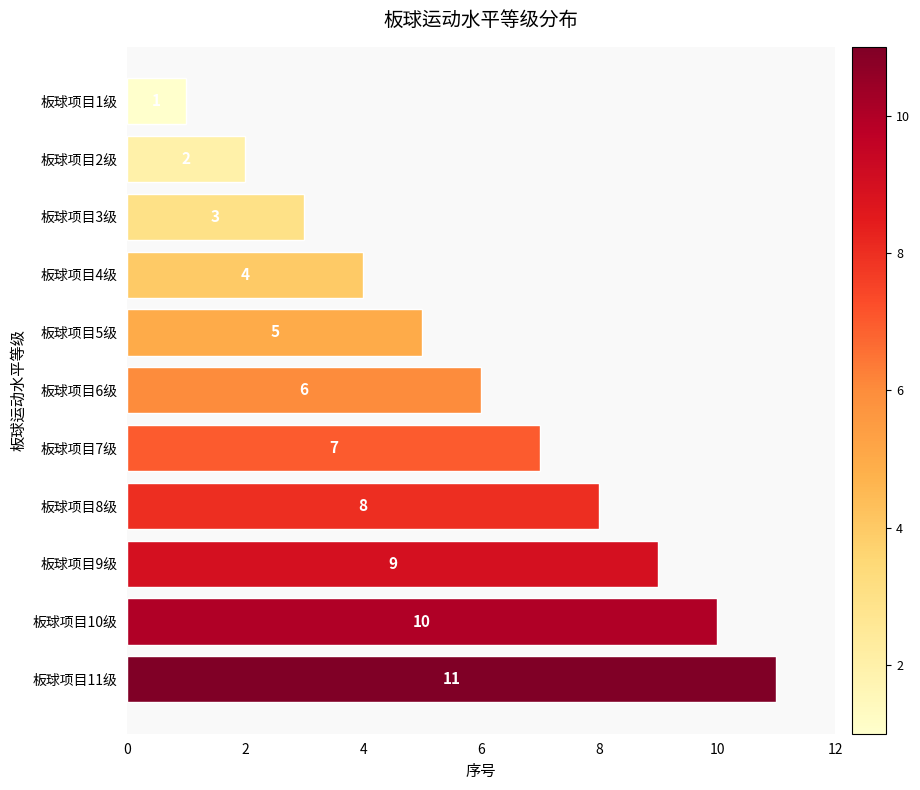

Rank the categories by value from lowest to highest.

板球项目1级, 板球项目2级, 板球项目3级, 板球项目4级, 板球项目5级, 板球项目6级, 板球项目7级, 板球项目8级, 板球项目9级, 板球项目10级, 板球项目11级